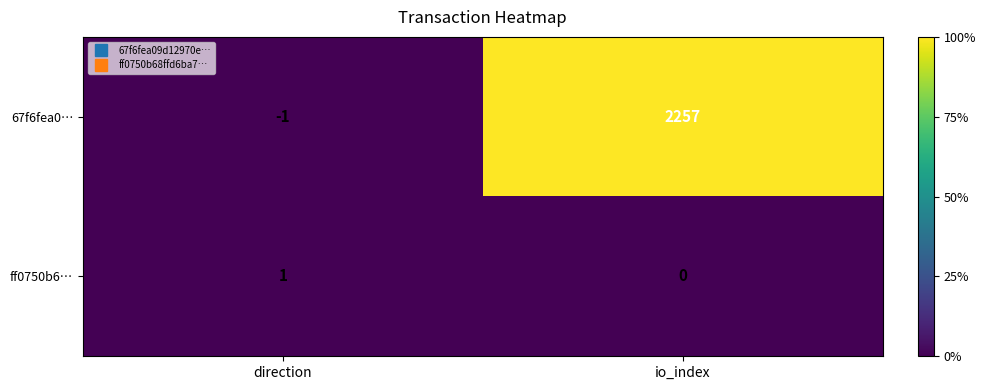

Which series changed the most between direction and io_index?

67f6fea0…